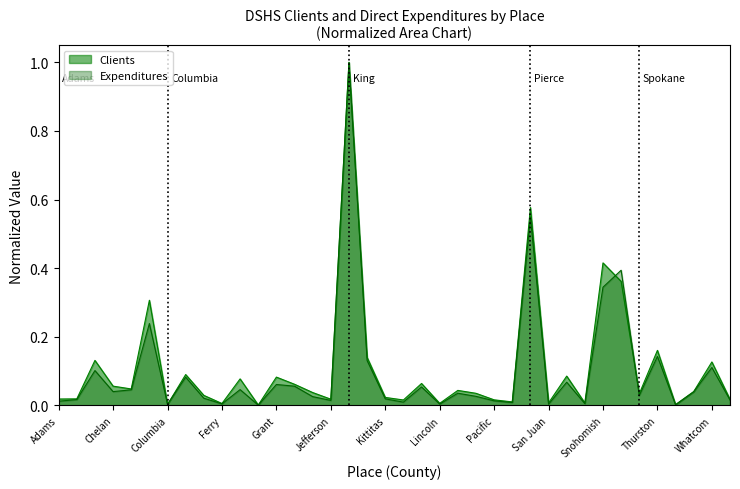

Which category has the lowest value in the Clients series?

Garfield